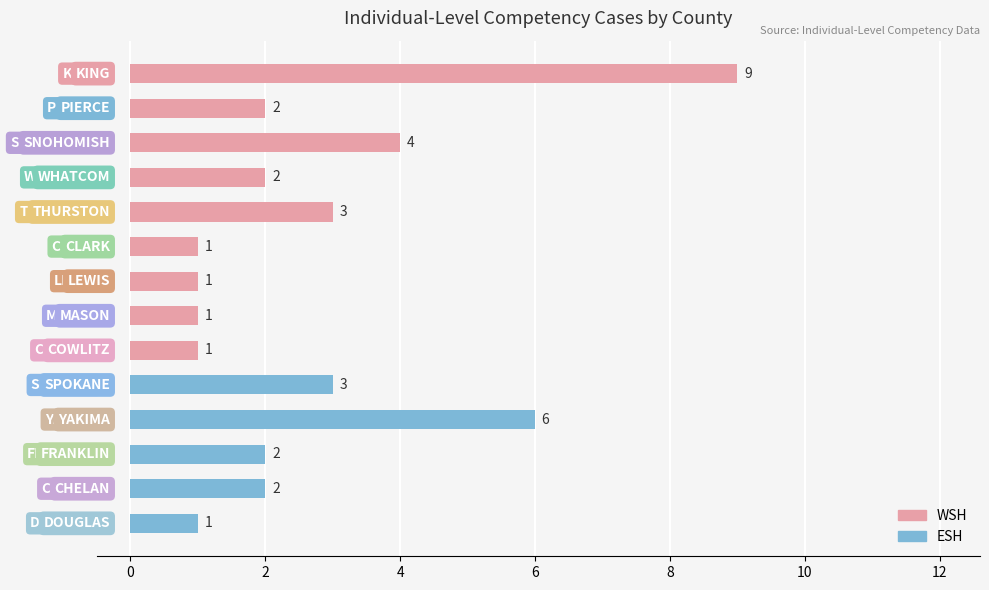

How many WSH values are between 0 and 2?

11